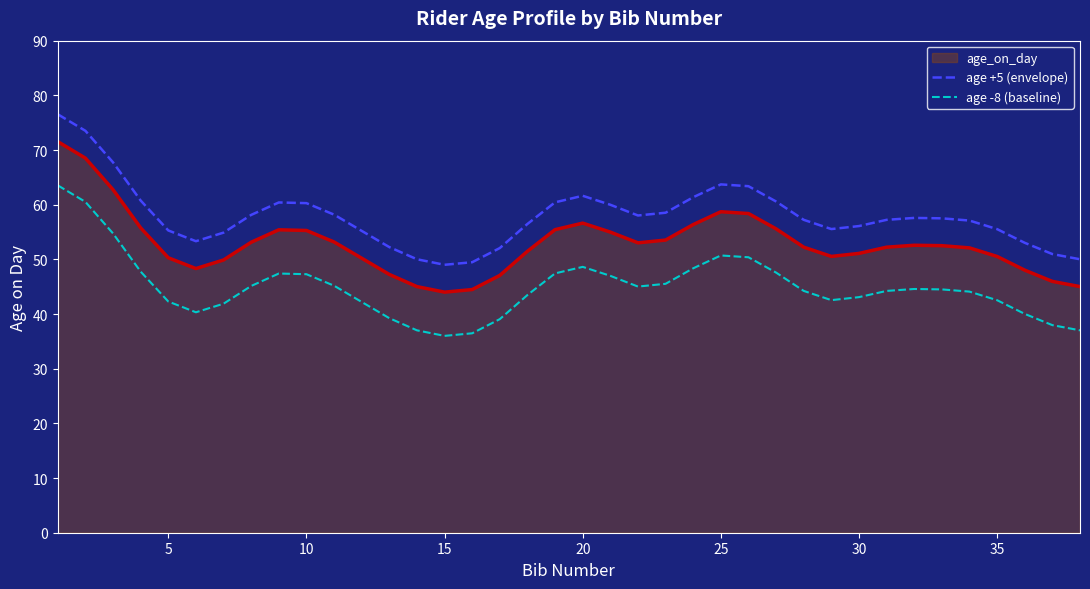

What is the difference between the maximum and second lowest values in the age +5 (envelope) series?

27.1